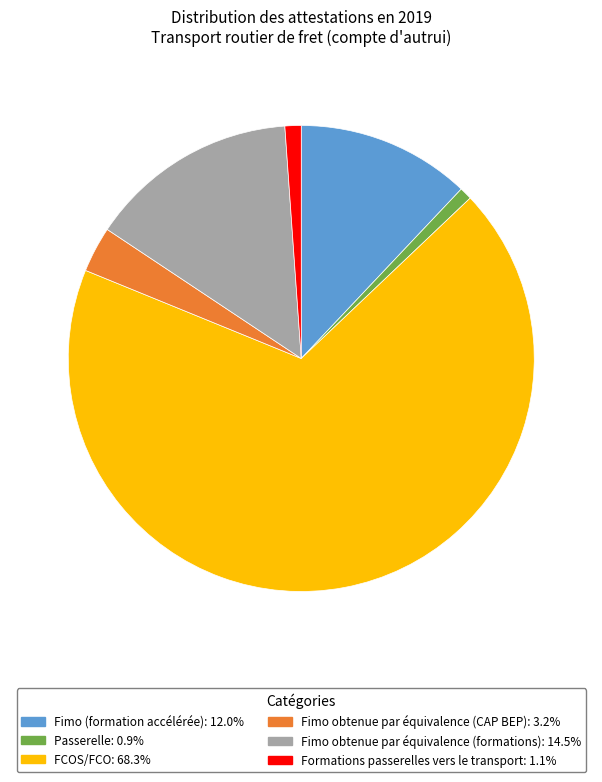

Which slice is the largest?

FCOS/FCO